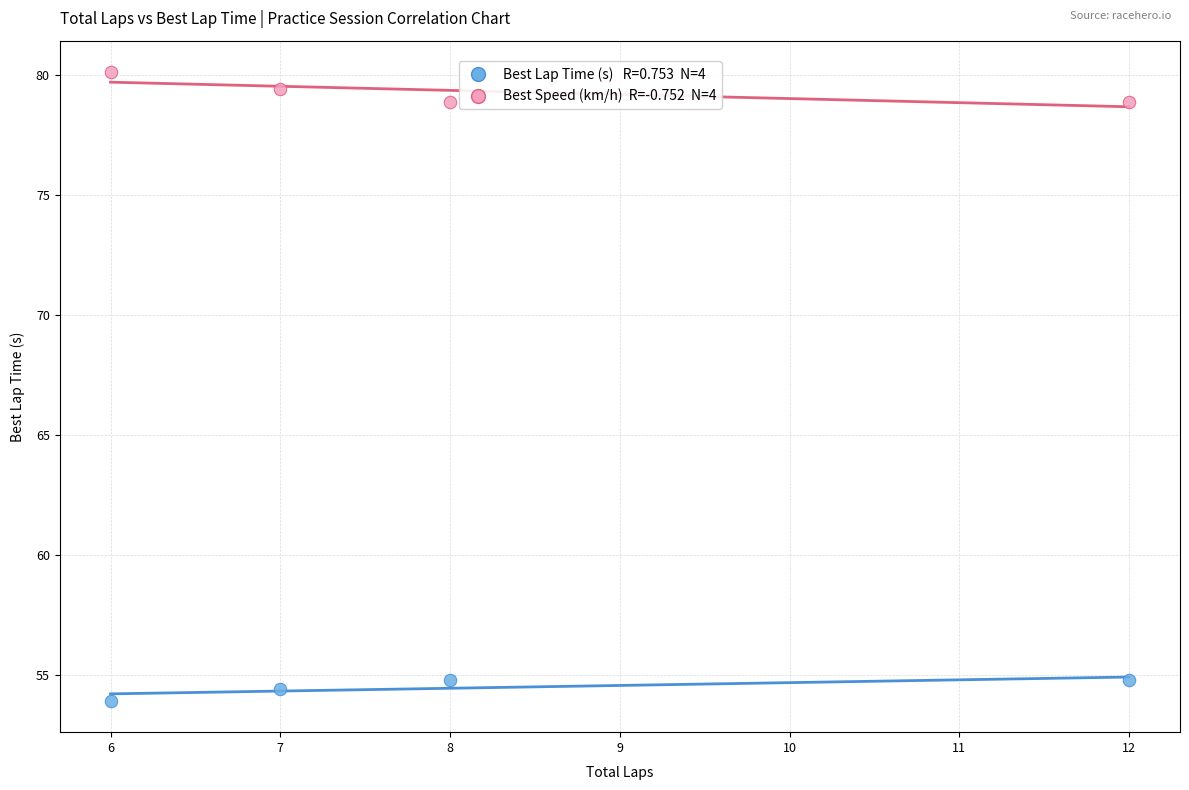

Across all data points, what is the range of Y values (max minus min)?

26.2